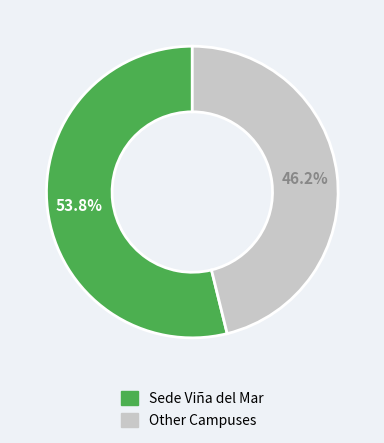

Is there any slice that represents more than half of the pie?

Yes